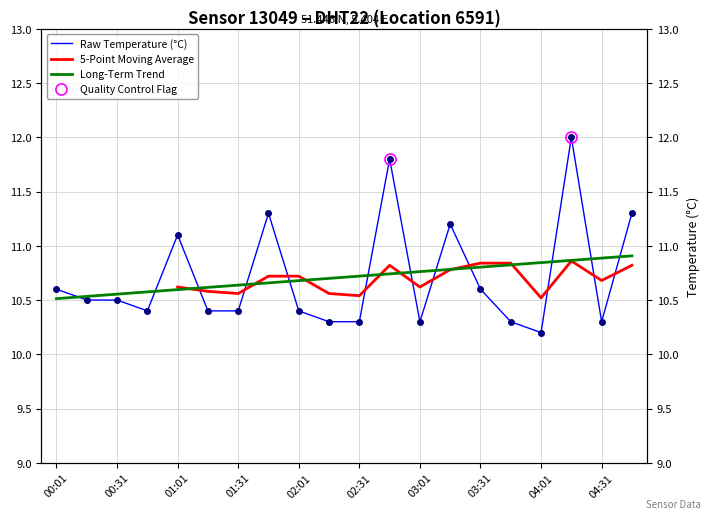

True or false: the data shows 17.0 at 00:46.

False